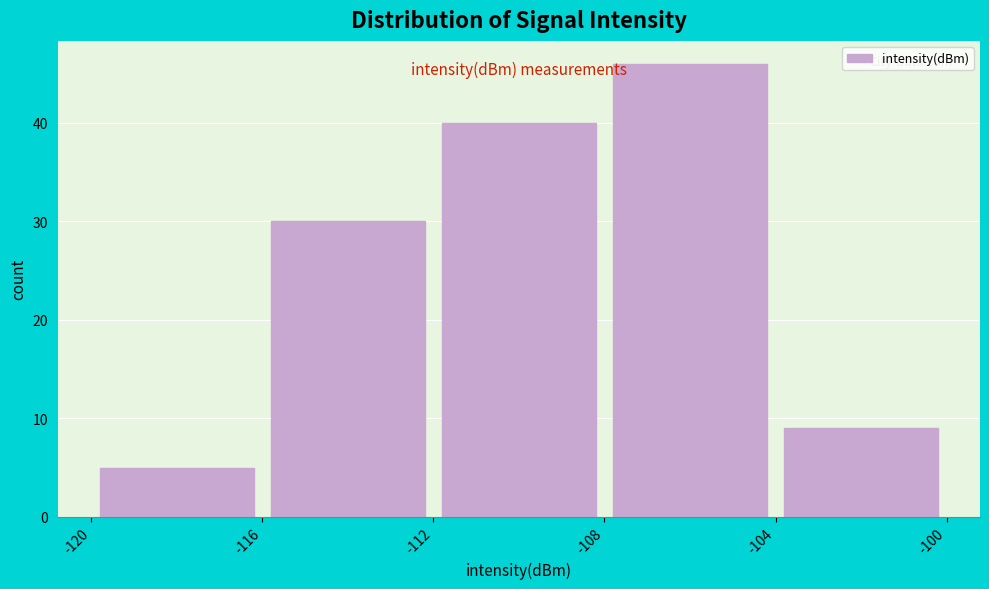

Reading left to right, list every bar in this chart as the range it spans on the x-axis followed by its height. The values are not printed on the chart, so give them approximately, as read against the axis.

-120 to -116: 5
-116 to -112: 30
-112 to -108: 40
-108 to -104: 46
-104 to -100: 9